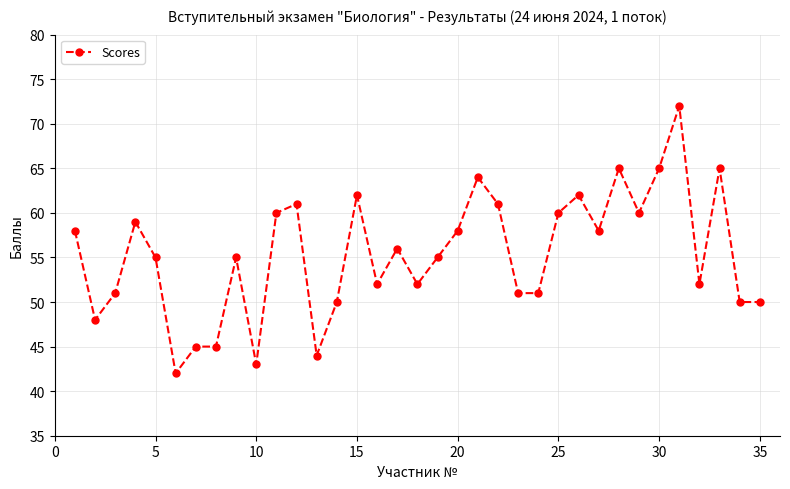

Reading right to left, list all the values displayed in this chart.

50	50	65	52	72	65	60	65	58	62	60	51	51	61	64	58	55	52	56	52	62	50	44	61	60	43	55	45	45	42	55	59	51	48	58